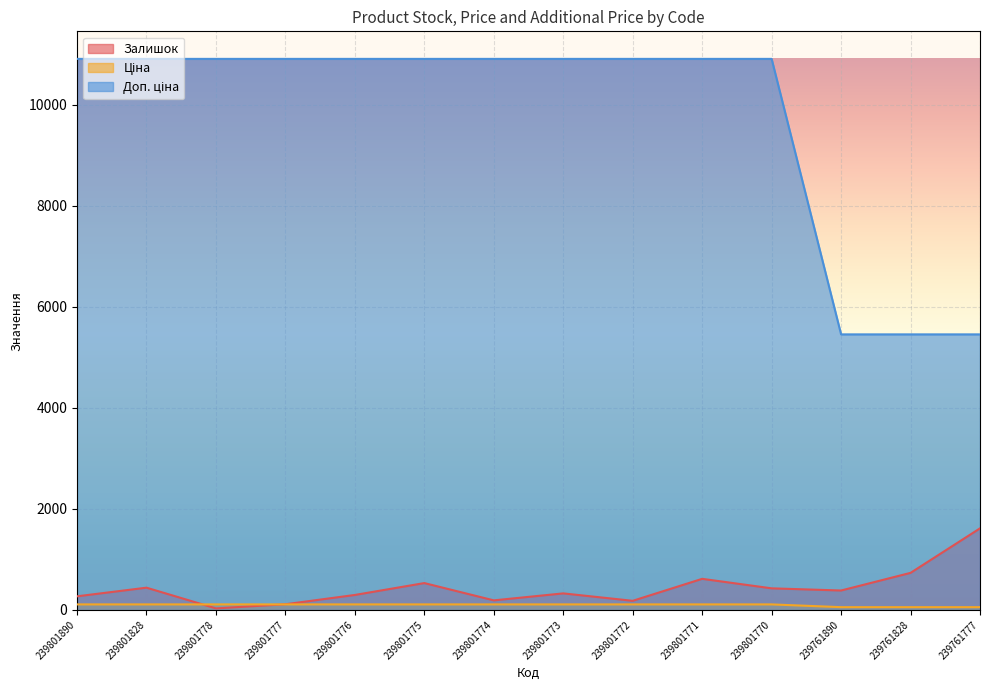

What is the sum of all Ціна values?

1362.9